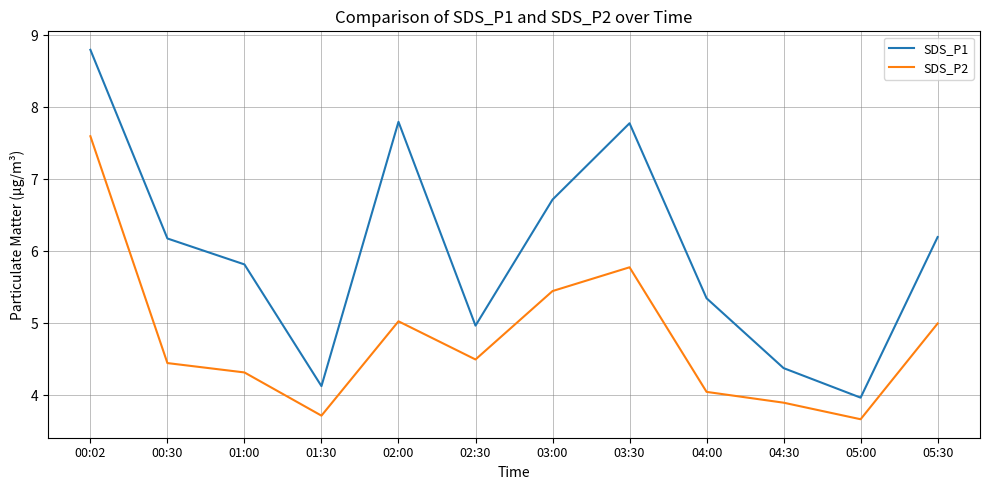

How many lines are shown in the chart?

2